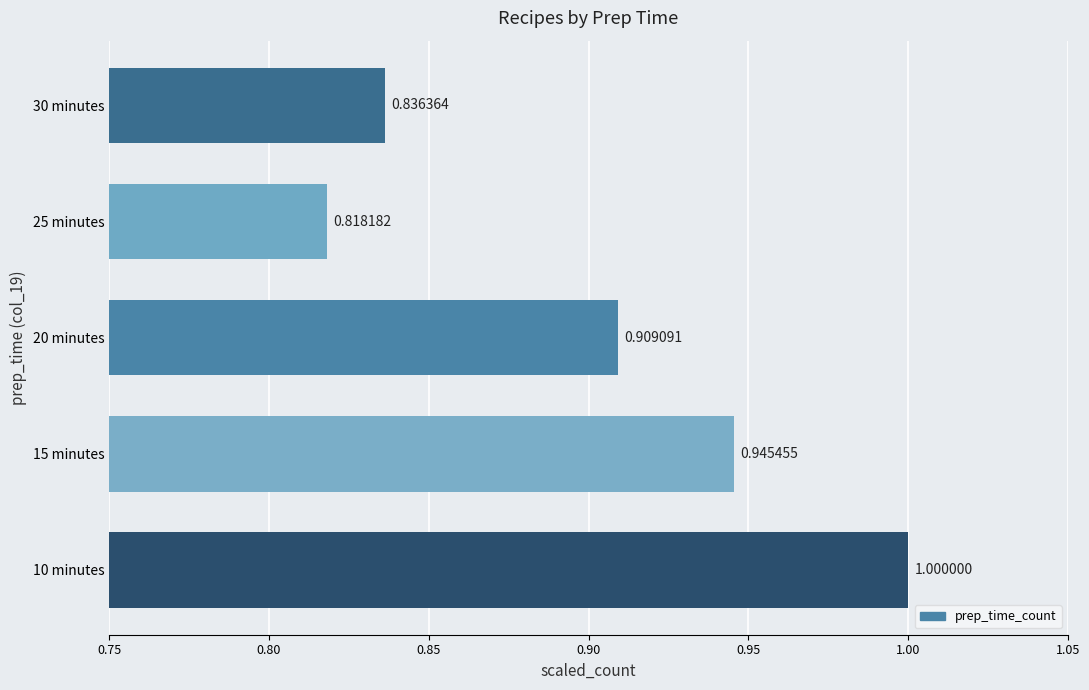

Between 30 minutes and 20 minutes, which is larger?

20 minutes